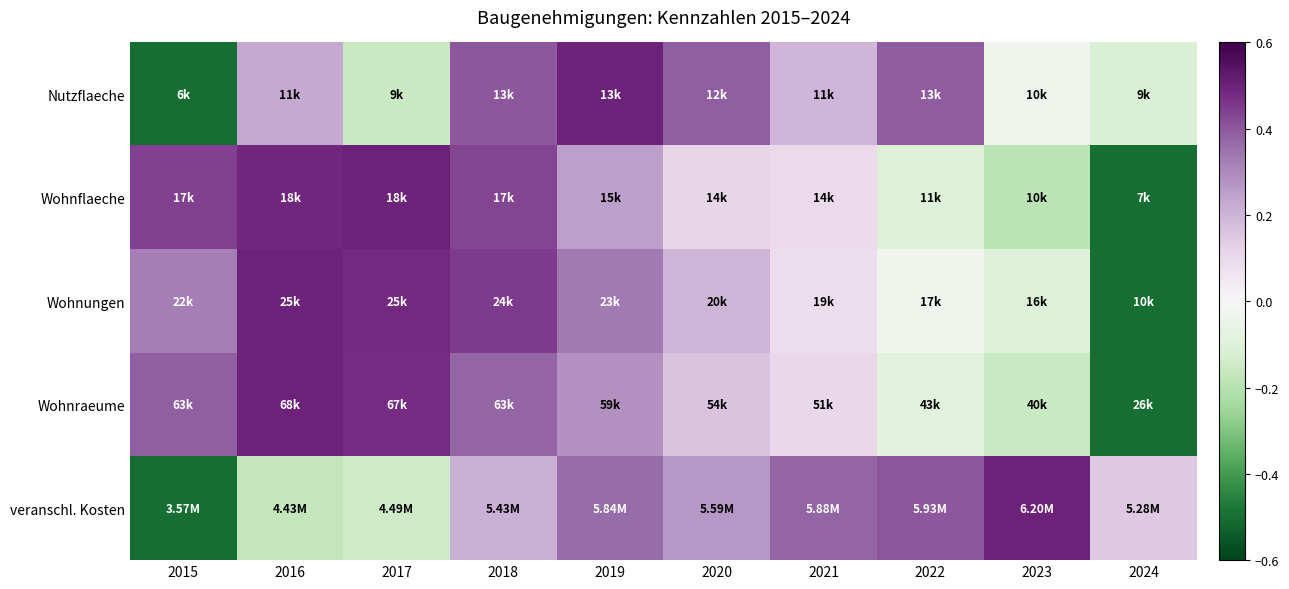

Between 2022 and 2017, which is larger?

2022